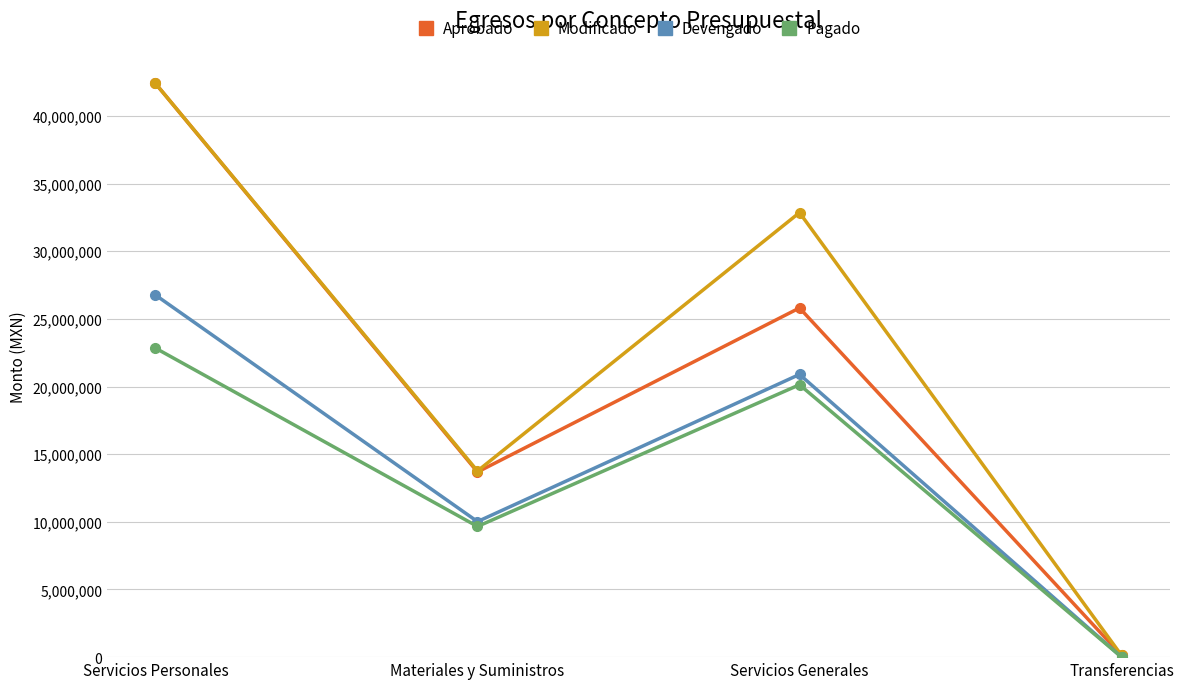

What position from the left is Servicios Generales?

3